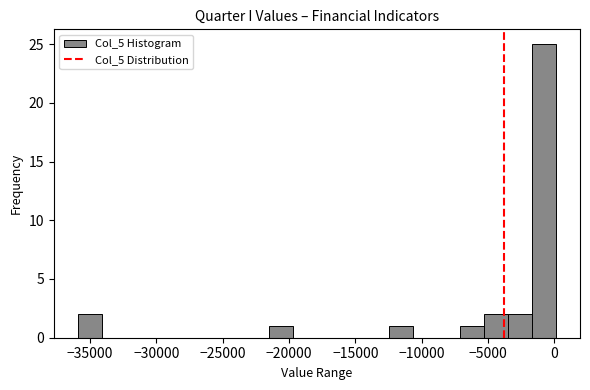

Around what value on the x-axis is the tallest bar? Give the approximate position of its centre, as read against the axis.

-1000